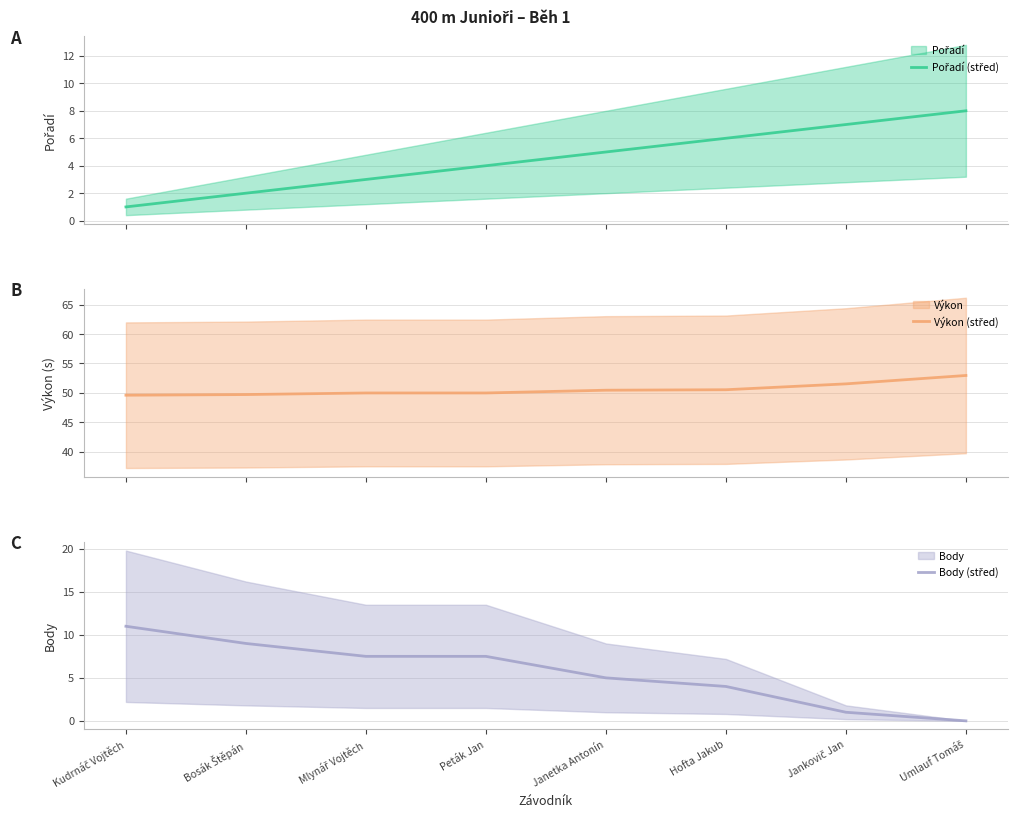

True or false: Body (střed) and Výkon (střed) cross at least once.

False